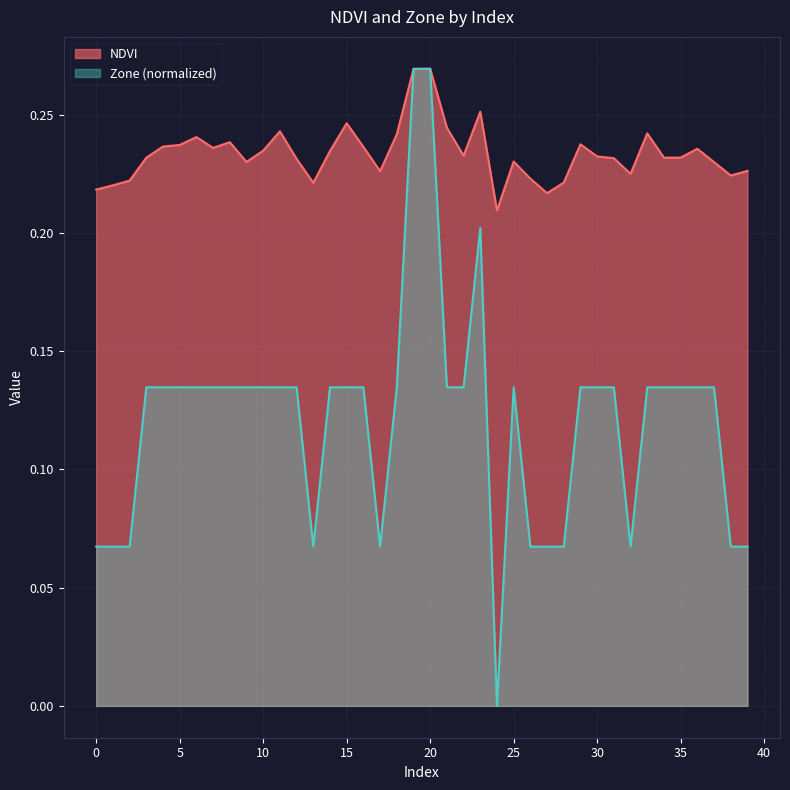

Which series changed the most between 8 and 33?

NDVI